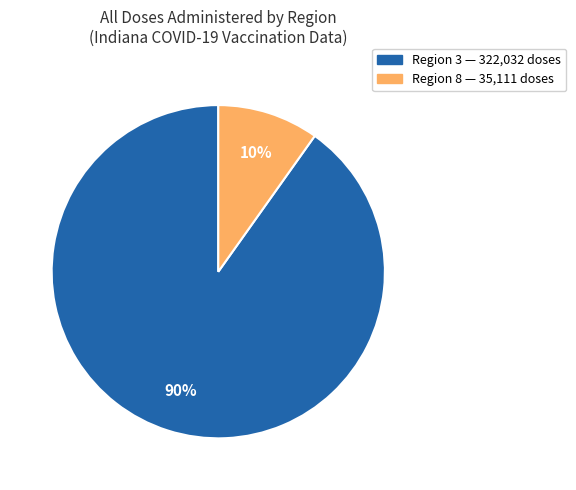

To the nearest percent, what is the average slice percentage?

50%